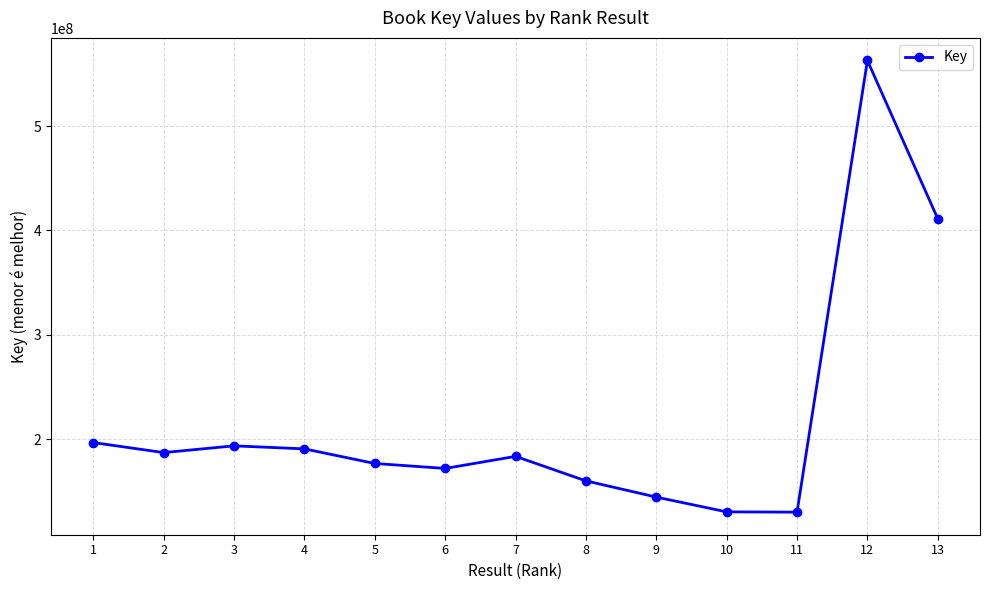

What is the change in value from 1 to 12?

+366157001